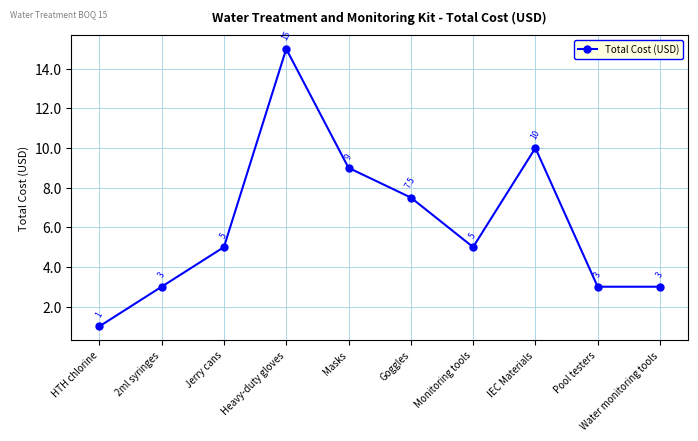

How many data points does each series have?

10